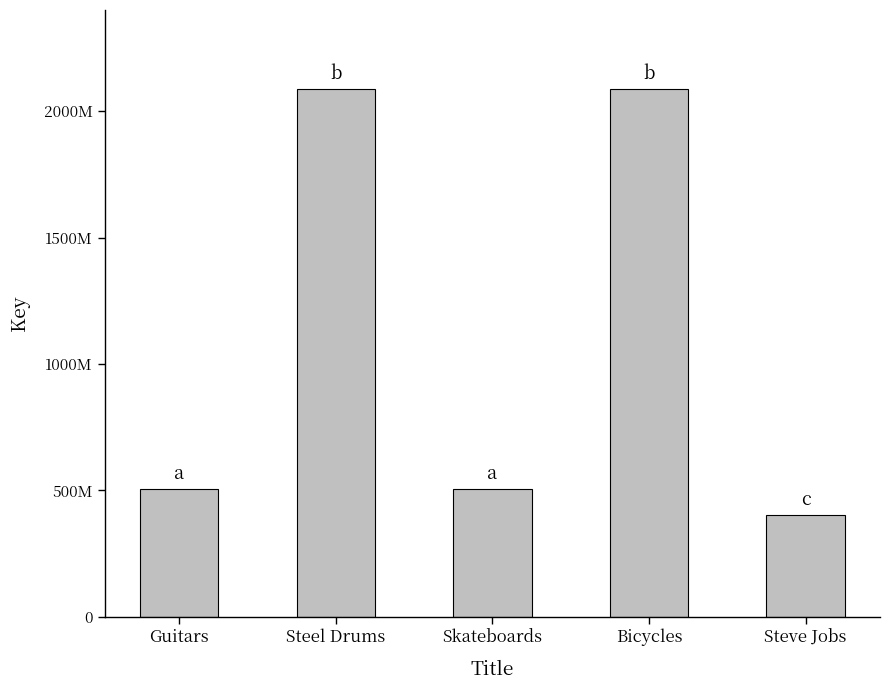

What is the smallest value displayed?

402494906